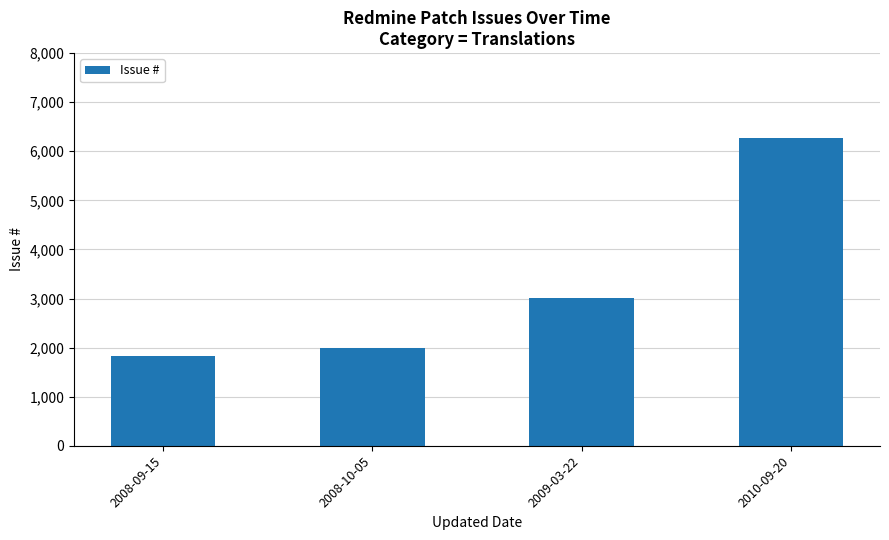

Read the value at 2009-03-22.

3006